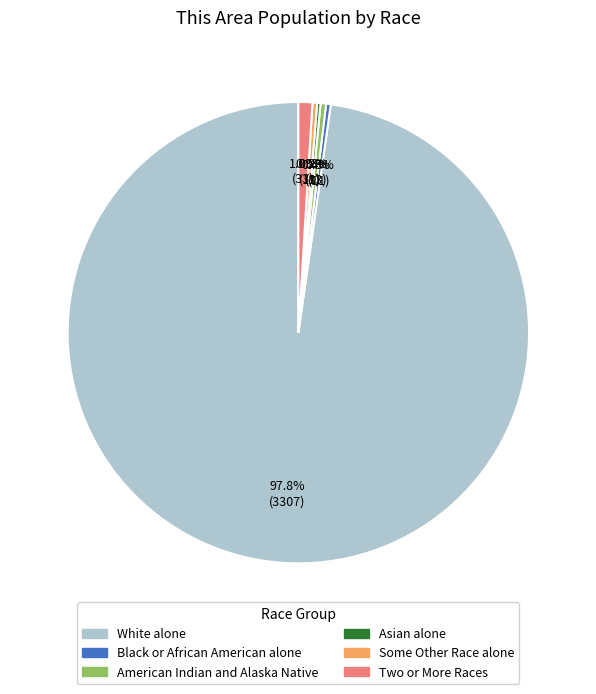

Which slice is the largest?

White alone